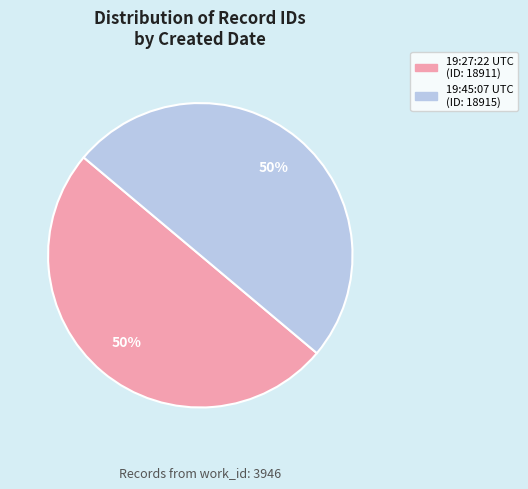

To the nearest percent, what is the average slice percentage?

50%